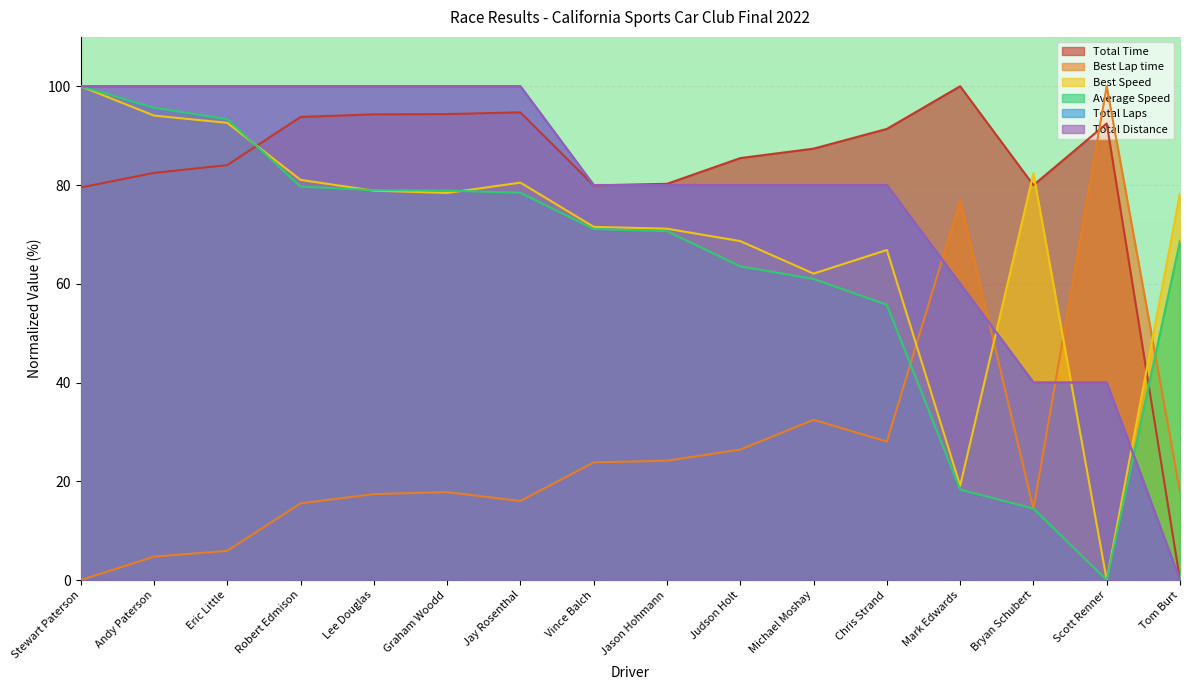

Rank the categories by Total Laps value from highest to lowest.

Stewart Paterson, Andy Paterson, Eric Little, Robert Edmison, Lee Douglas, Graham Woodd, Jay Rosenthal, Vince Balch, Jason Hohmann, Judson Holt, Michael Moshay, Chris Strand, Mark Edwards, Bryan Schubert, Scott Renner, Tom Burt